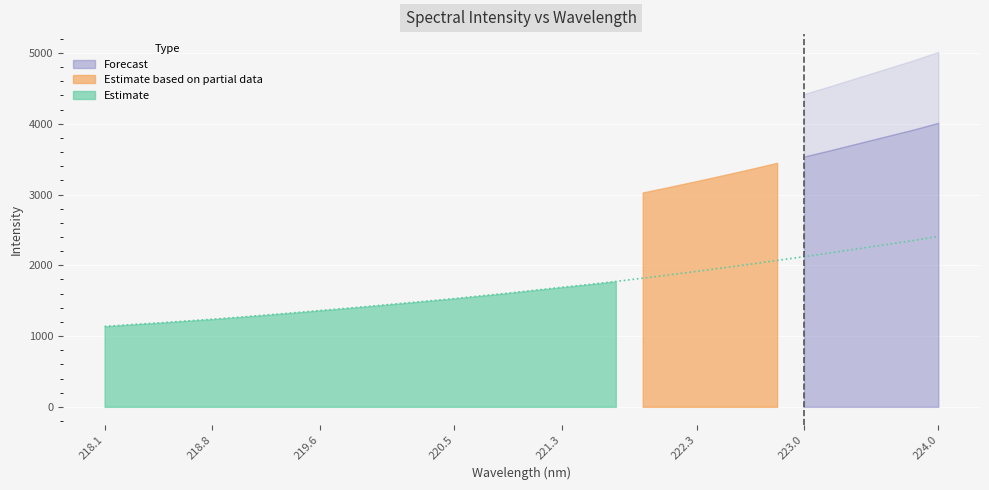

True or false: there are more than 0 points higher than both neighbors.

False